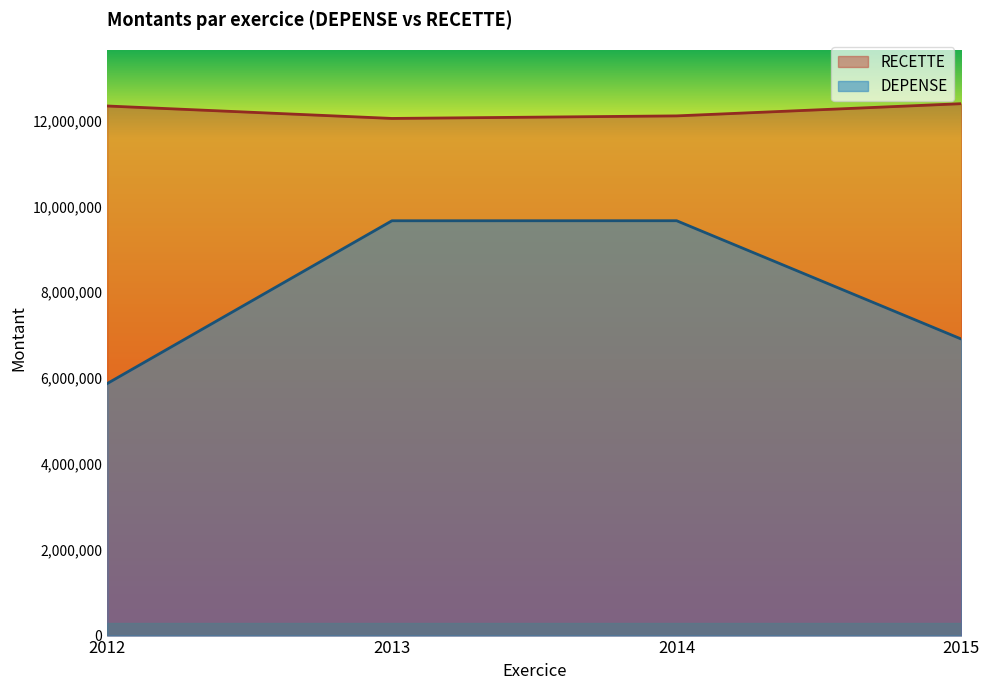

What is the spread (max minus min) of values at 2015?

5484991